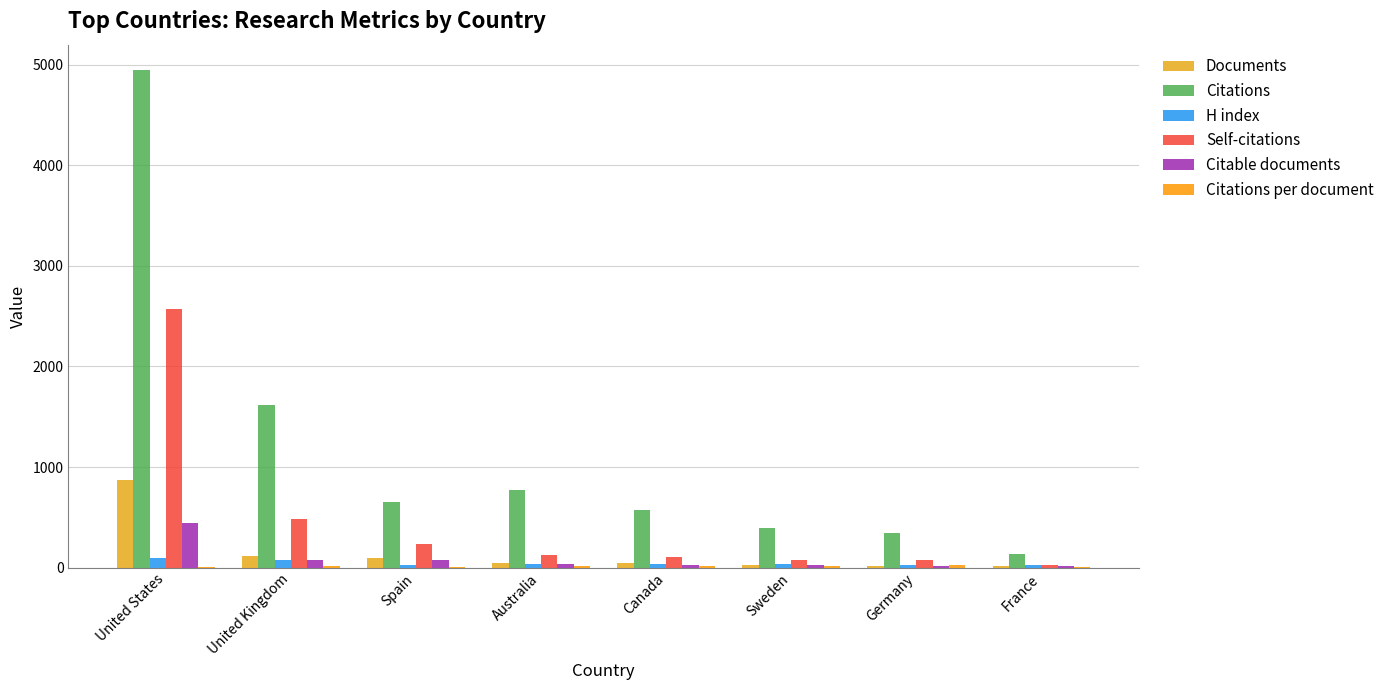

True or false: Citations has a value of 248.5 at Sweden.

False